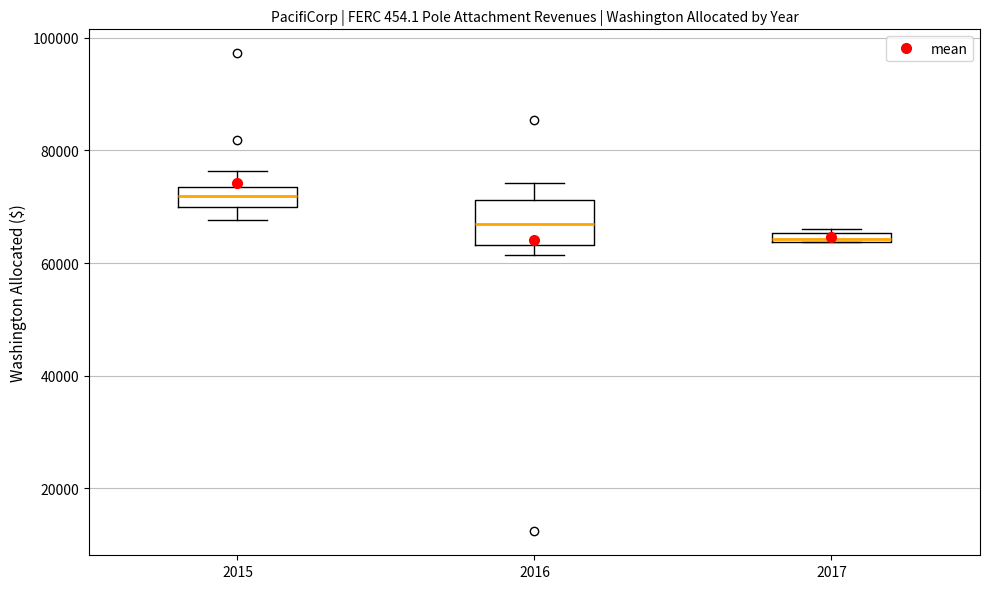

Where is the lower edge of the box at x = 2017 on the y-axis? The values are not printed on the chart, so give them approximately, as read against the axis.

64000